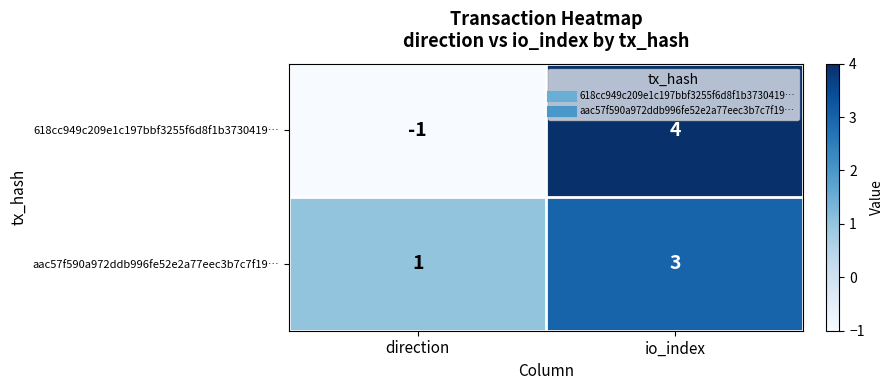

Where is 618cc949c209e1c197bbf3255f6d8f1b3730419… nearest to the value 1?

direction